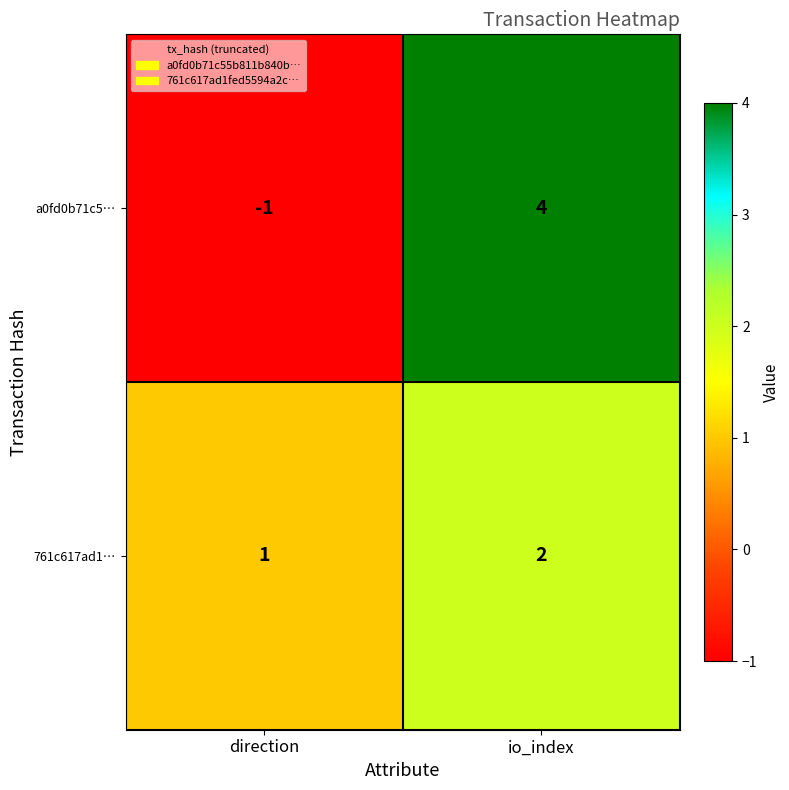

Rank the series at io_index from lowest to highest value.

761c617ad1…, a0fd0b71c5…